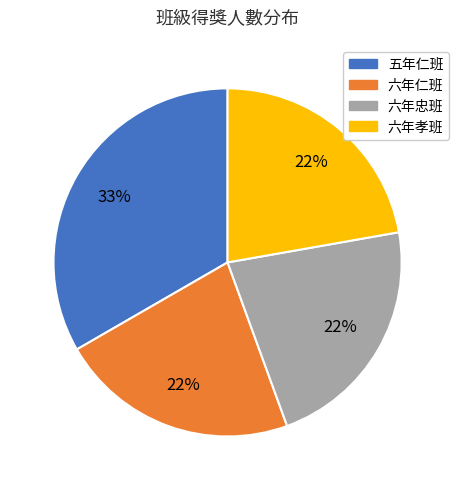

Do 六年忠班 and 五年仁班 together represent more than half of the pie?

Yes